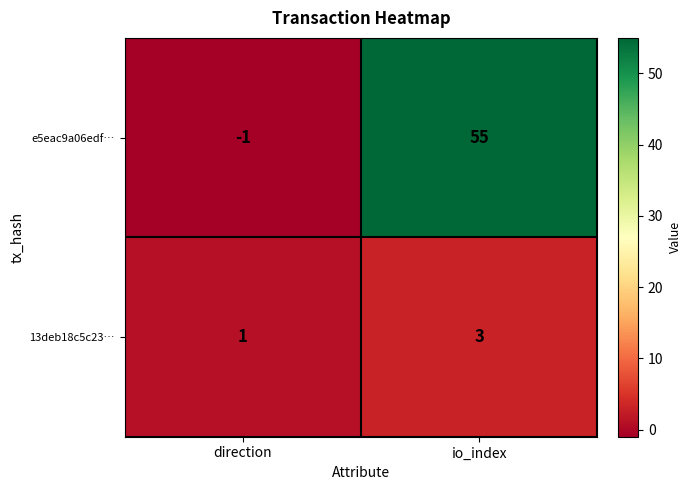

Rank the series by their average value, from highest to lowest.

e5eac9a06edf…, 13deb18c5c23…